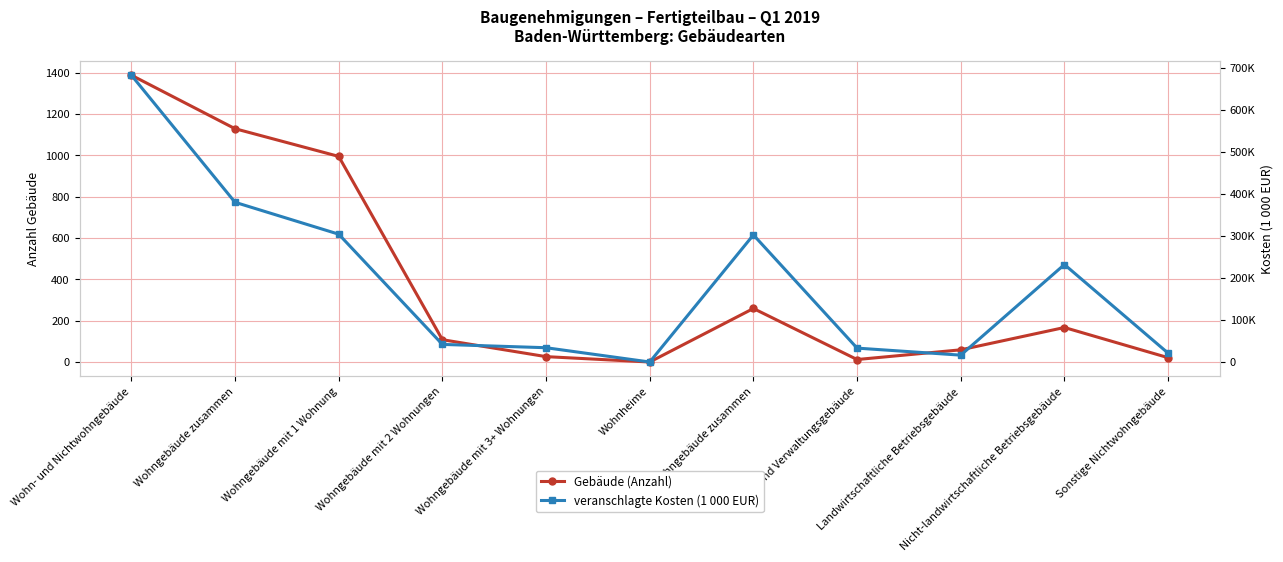

Rank the series at Sonstige Nichtwohngebäude from highest to lowest value.

veranschlagte Kosten (1 000 EUR), Gebäude (Anzahl)